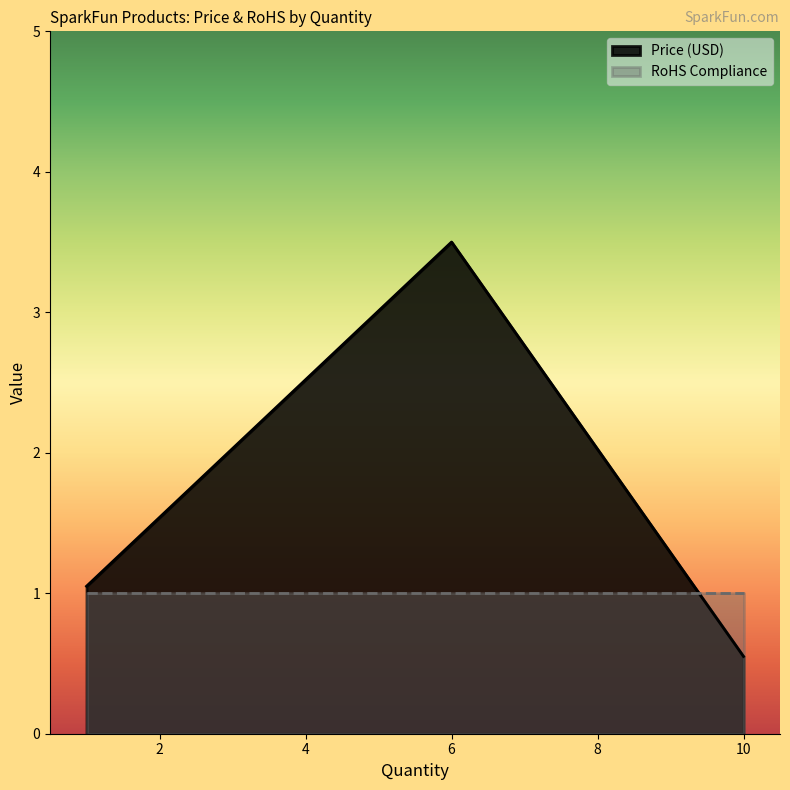

What are all the series names shown in the legend?

Price (USD), RoHS Compliance